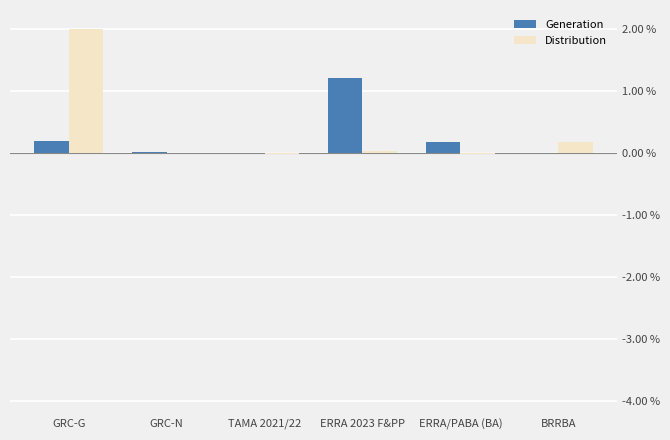

What are all the series names shown in the legend?

Generation, Distribution